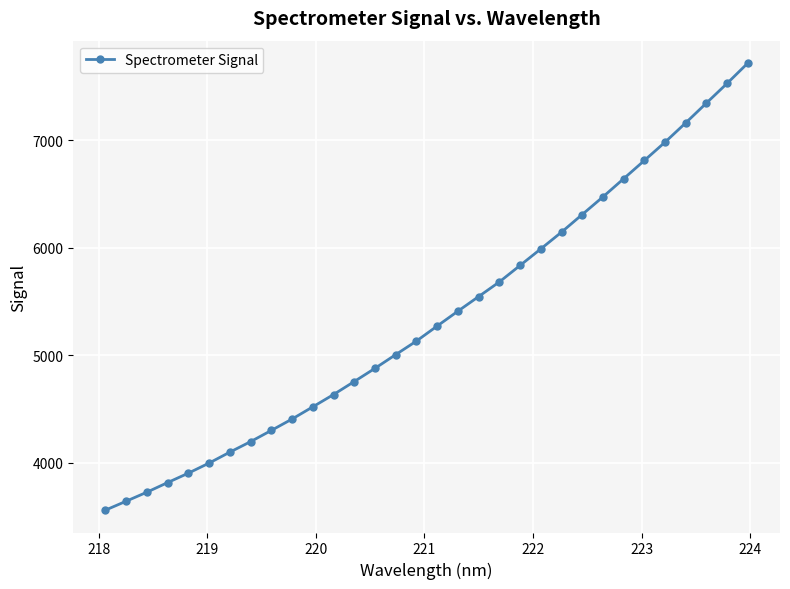

What is the average value?

5358.7